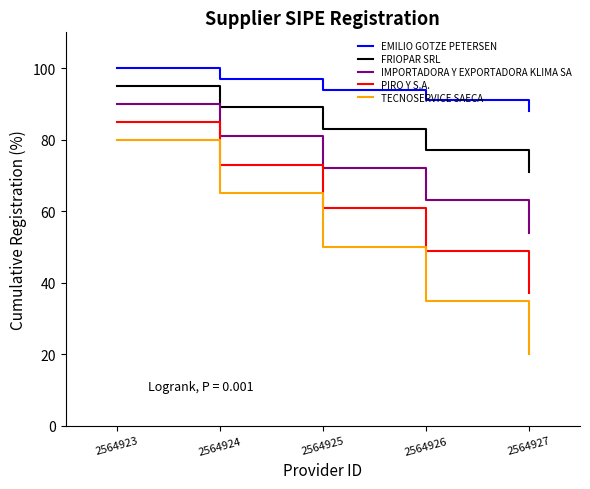

True or false: PIRO Y S.A. and EMILIO GOTZE PETERSEN intersect in this chart.

False